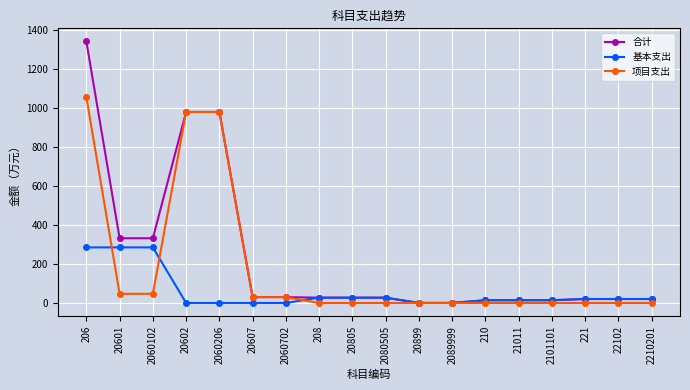

The value of 基本支出 at 20601 is 284.5. True or false?

True